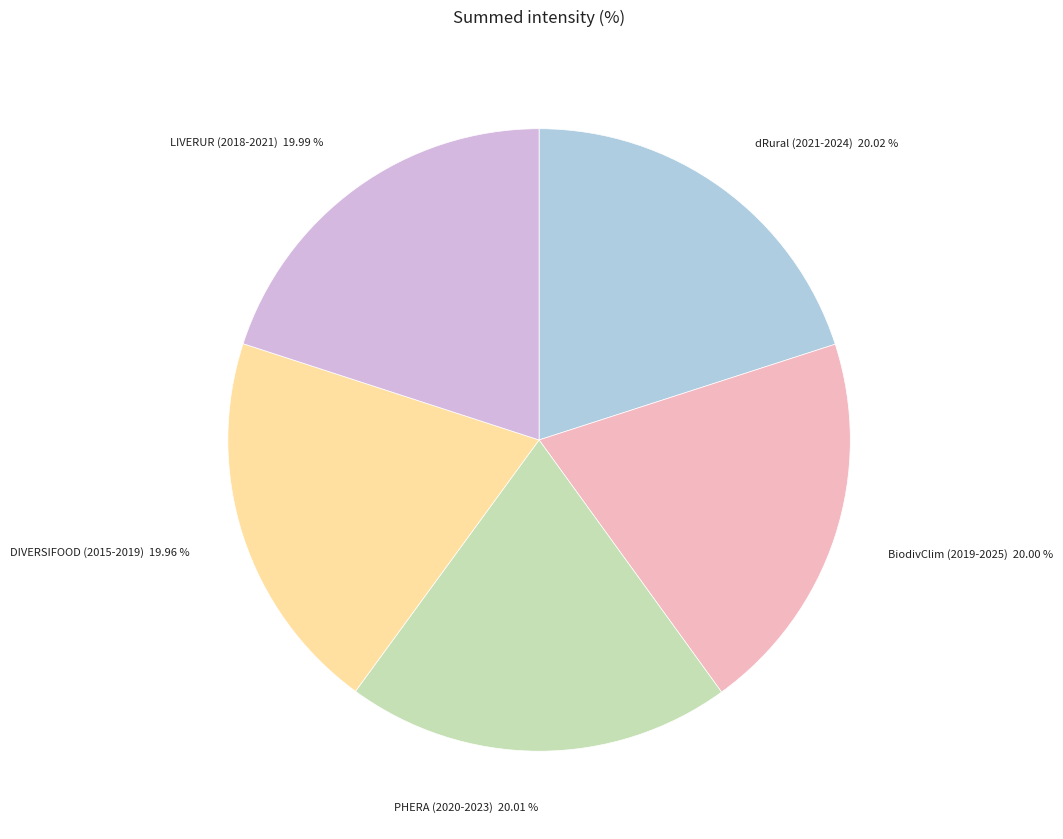

What is the total percentage of BiodivClim (2019-2025) and DIVERSIFOOD (2015-2019)?

40.0%